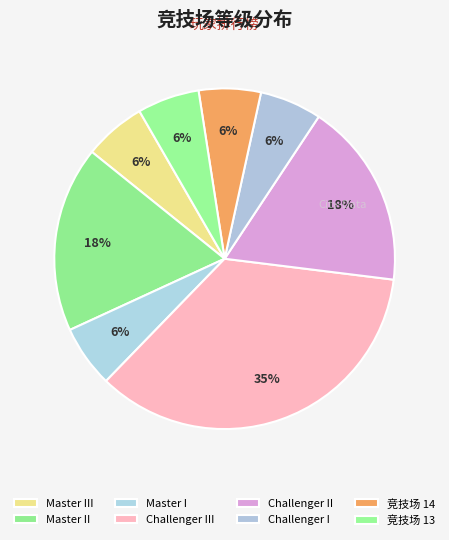

What percentage is the Challenger III slice, to the nearest percent?

35%